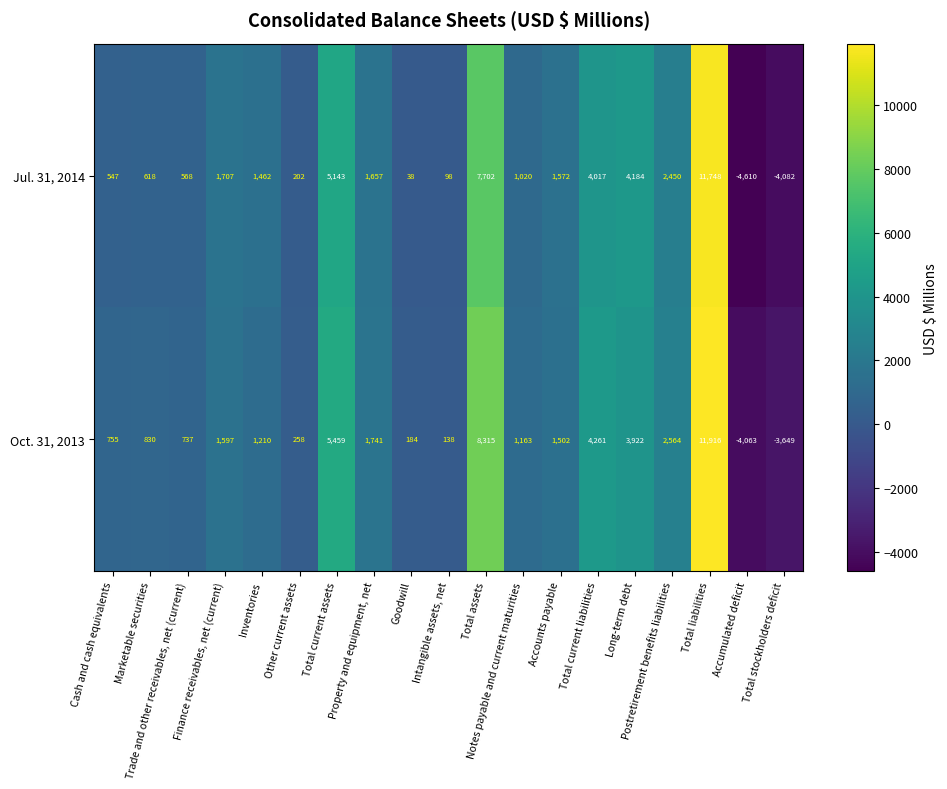

At which label is Oct. 31, 2013 closest to 3926?

Long-term debt